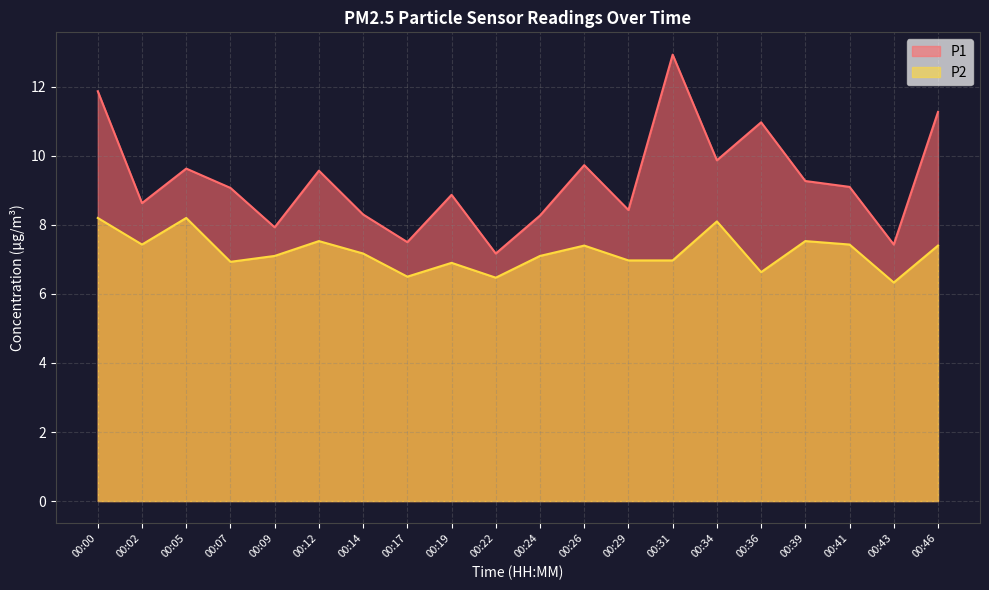

What is the value of the P1 point at the 3rd from the left?

9.6